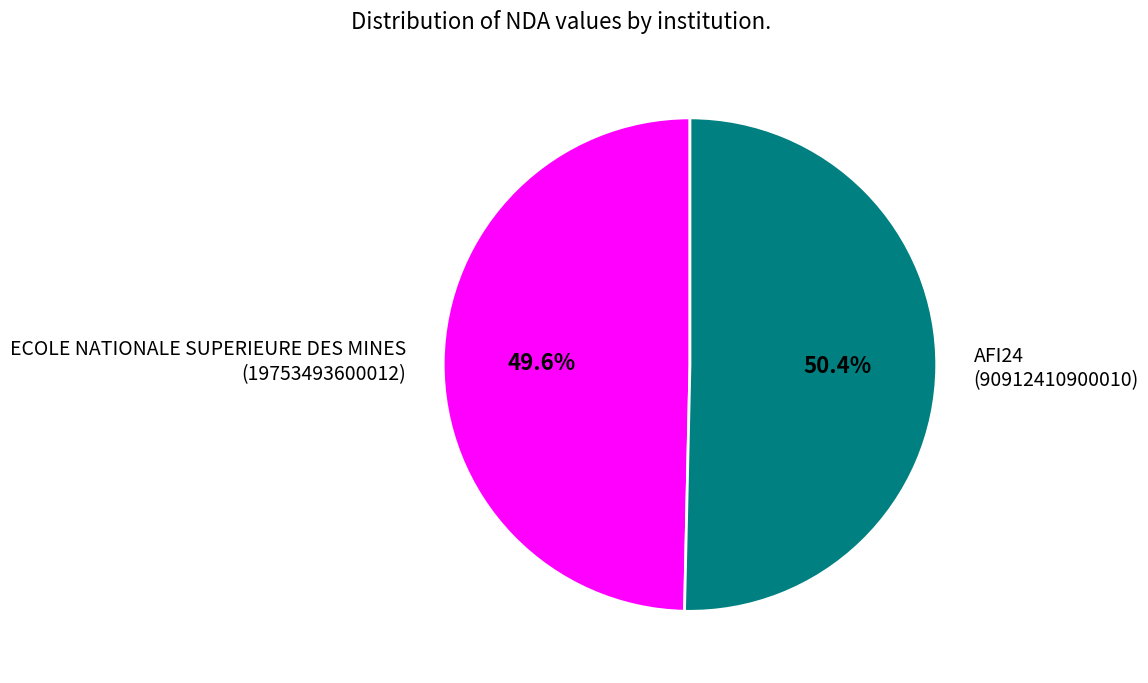

What percentage do AFI24 (90912410900010) and ECOLE NATIONALE SUPERIEURE DES MINES (19753493600012) together represent?

100.0%